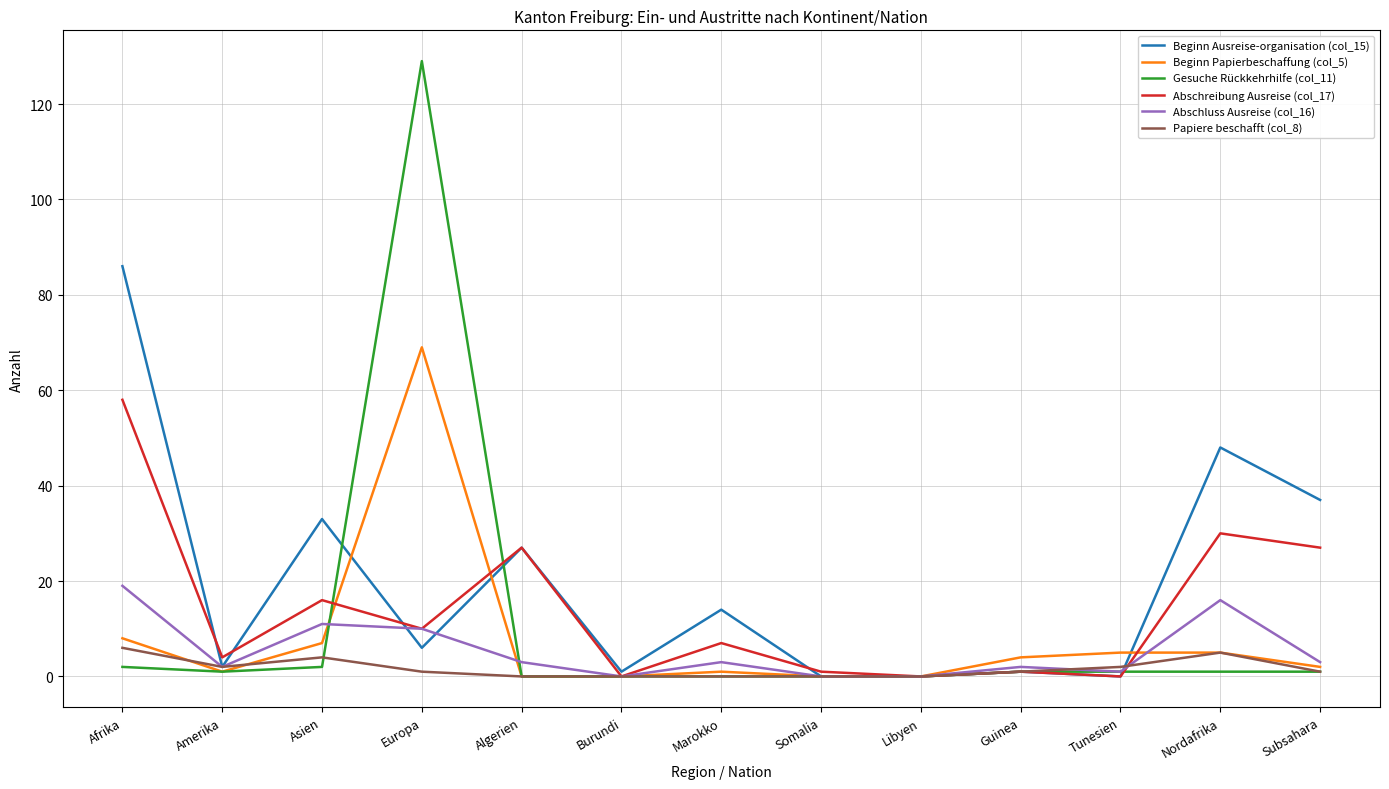

What is the difference between the highest and lowest values at Europa?

128